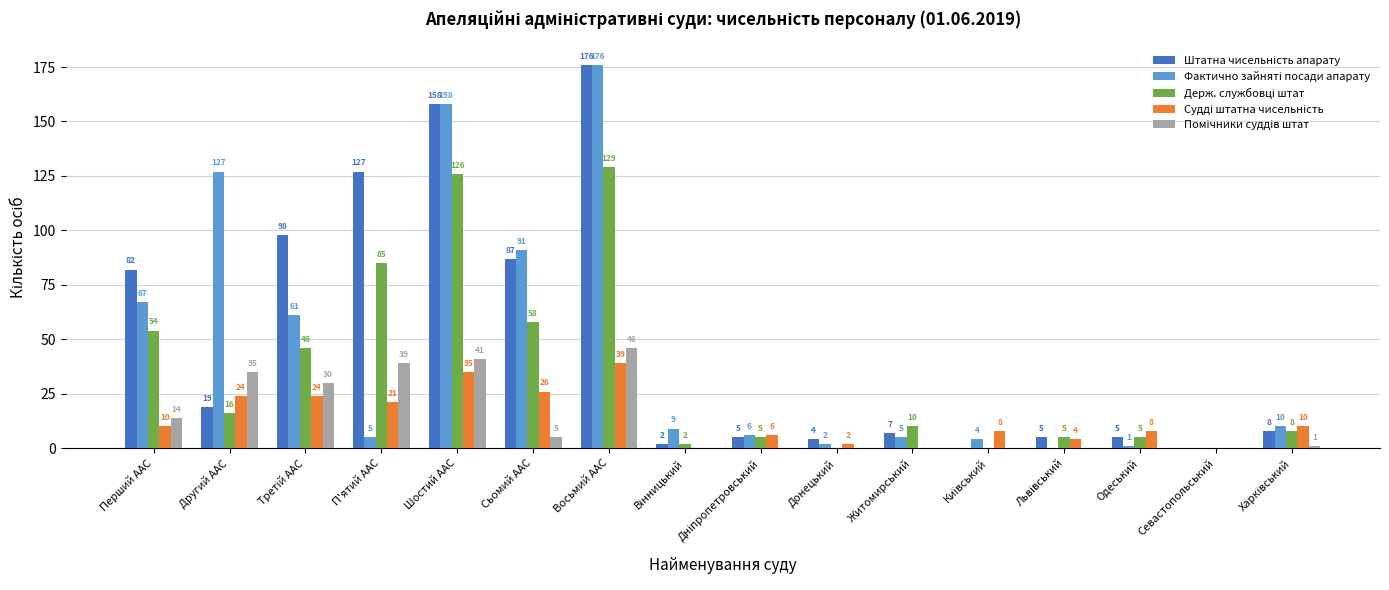

What is the maximum value shown in the chart?

176